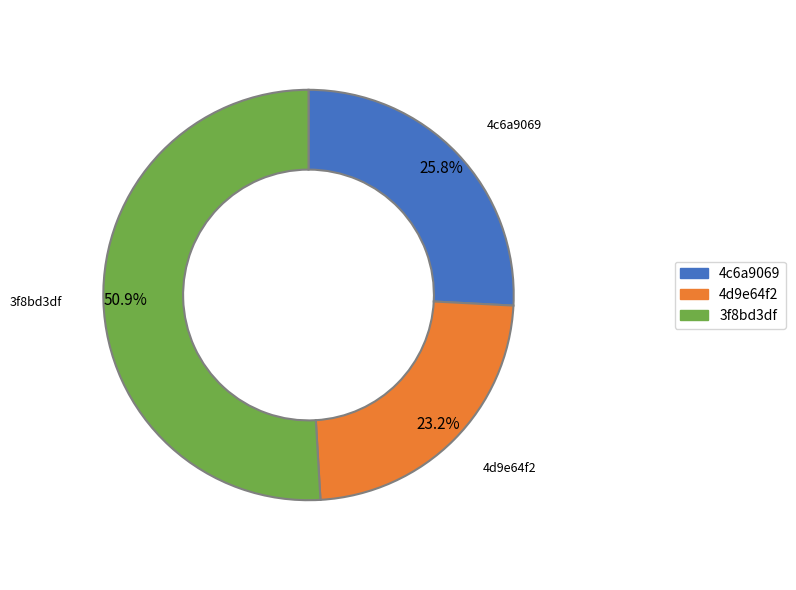

To the nearest percent, what is the average slice percentage?

33%